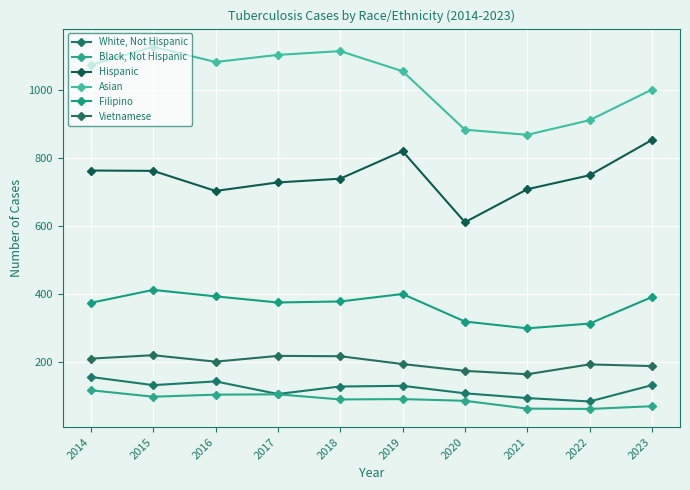

What is the difference between the highest and lowest values at 2021?

805